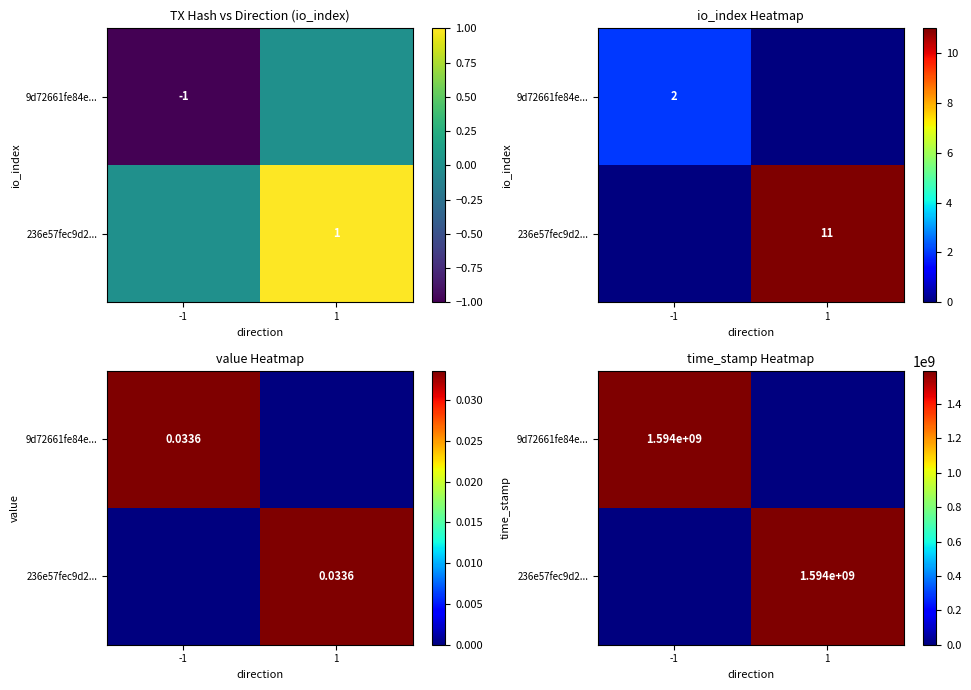

At which label is 236e57fec9d2... closest to 796801164?

-1